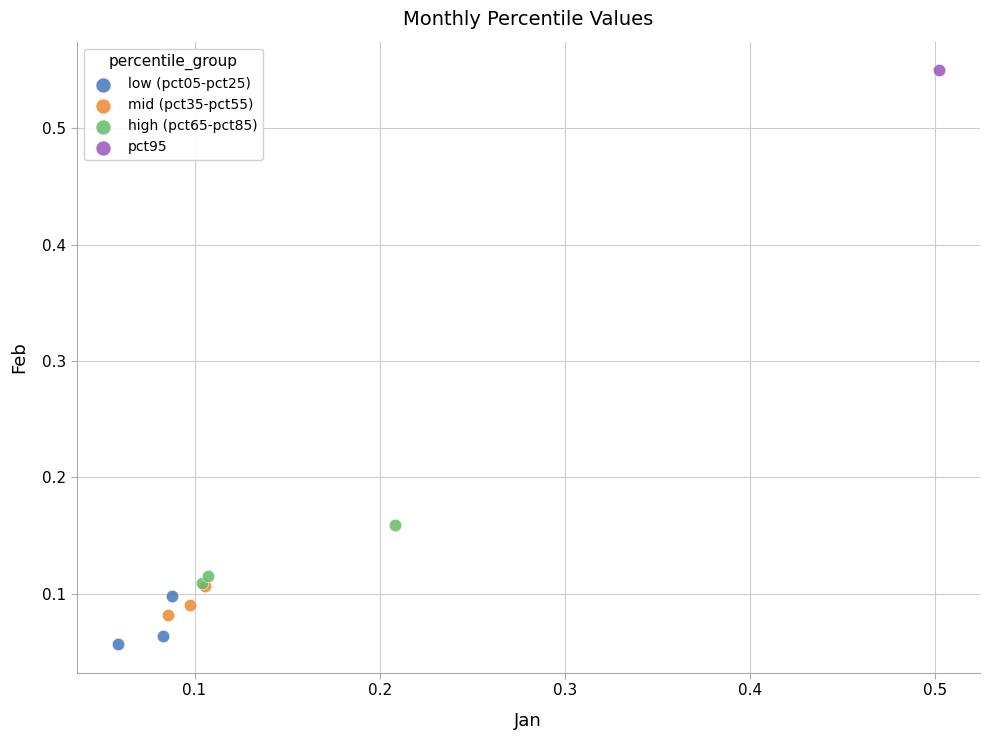

What are all the series names shown in the legend?

low (pct05-pct25), mid (pct35-pct55), high (pct65-pct85), pct95